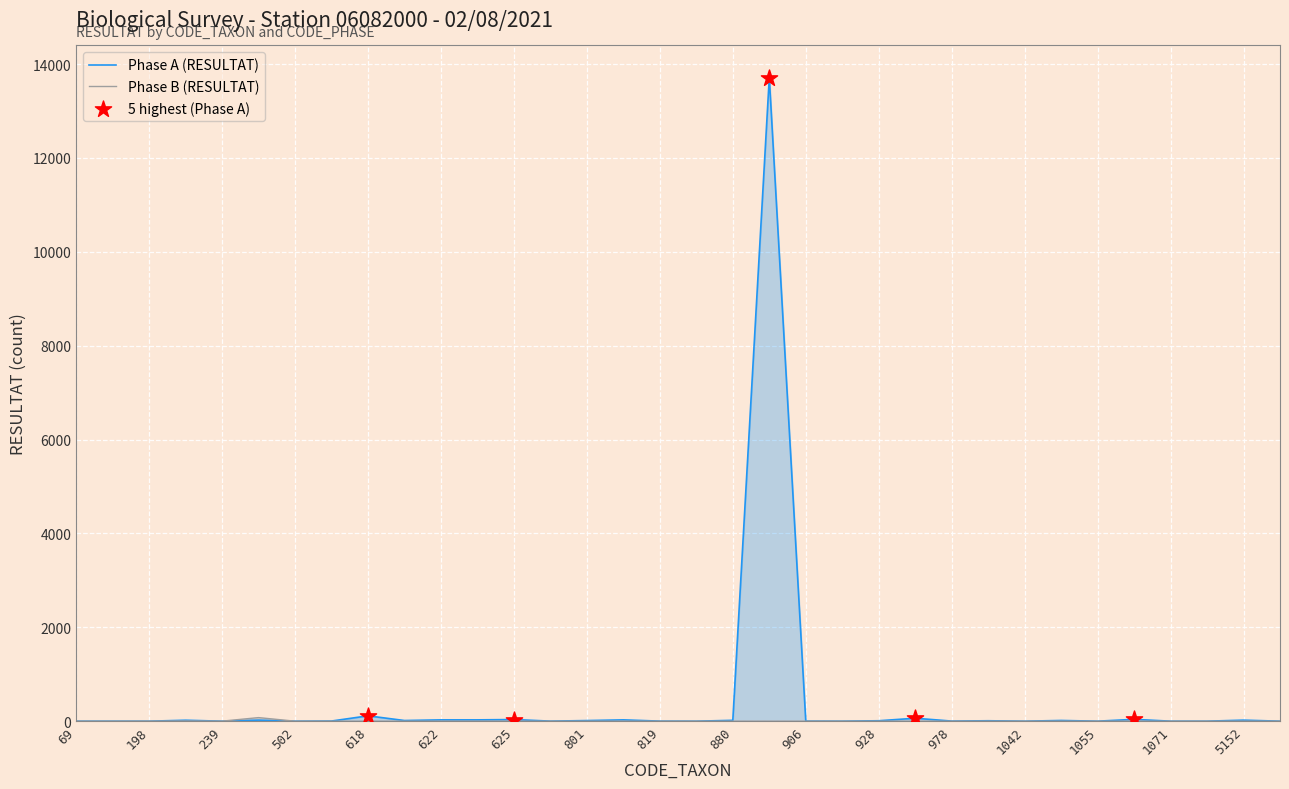

At which category is the sum across all series the highest?

892